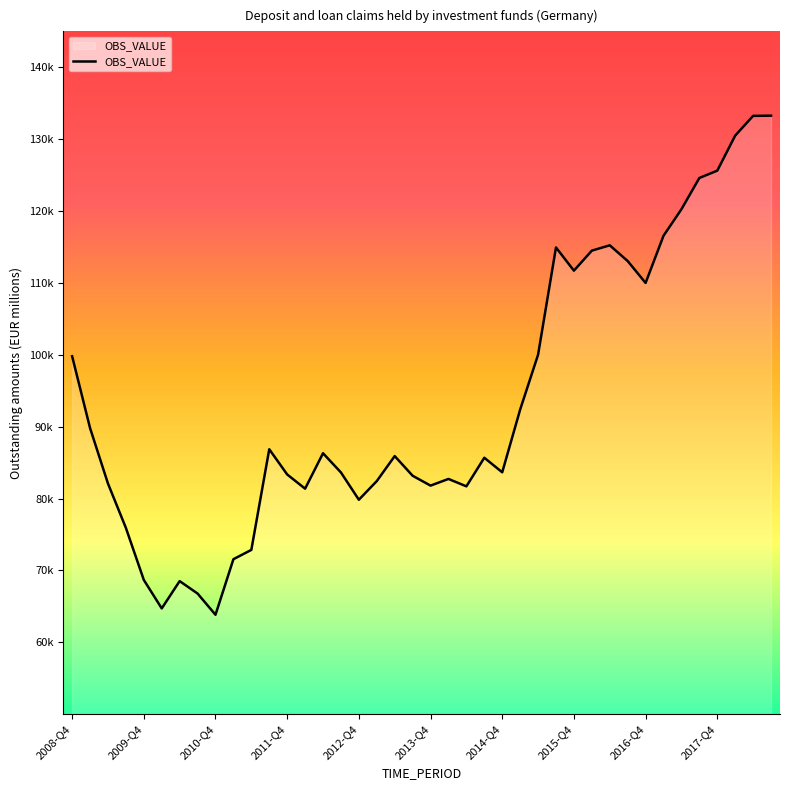

What is the value of the 35th point from the left?

120254.8